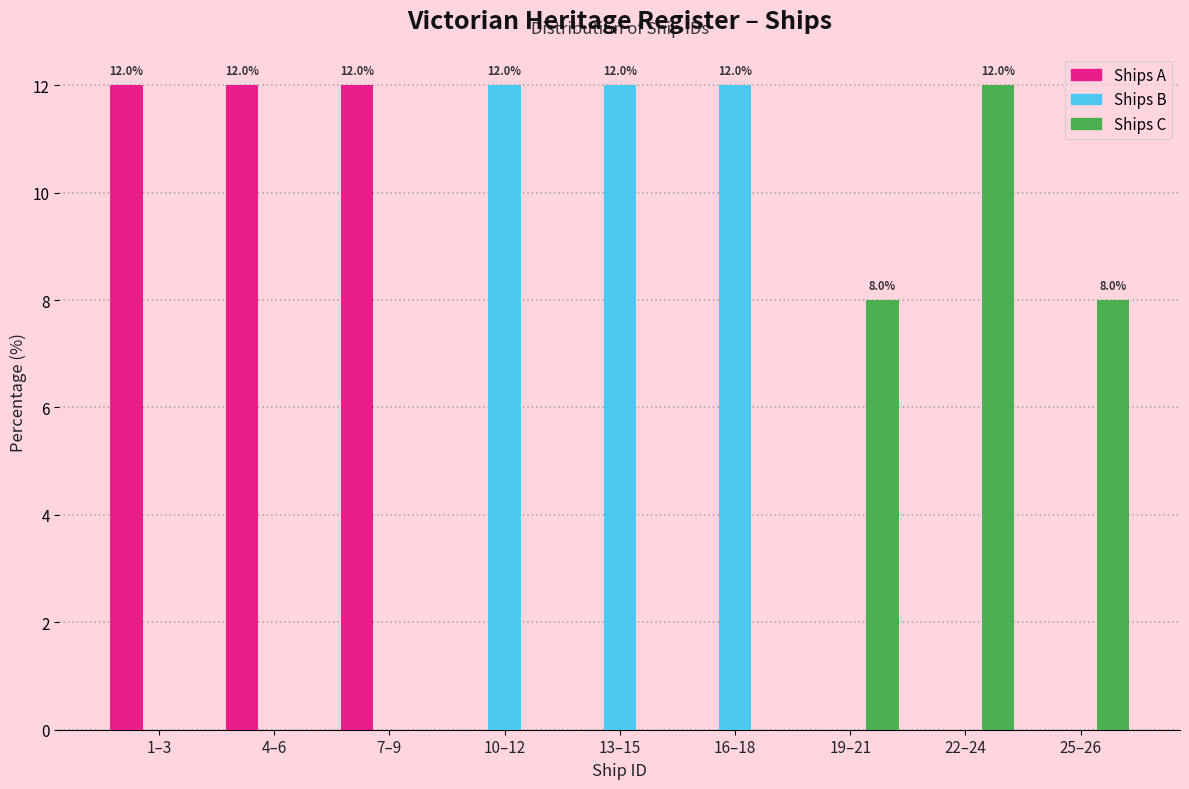

Reading left to right, transcribe all the data shown in this chart.

Ships A: 1–3=12	4–6=12	7–9=12	10–12=0	13–15=0	16–18=0	19–21=0	22–24=0	25–26=0
Ships B: 1–3=0	4–6=0	7–9=0	10–12=12	13–15=12	16–18=12	19–21=0	22–24=0	25–26=0
Ships C: 1–3=0	4–6=0	7–9=0	10–12=0	13–15=0	16–18=0	19–21=8	22–24=12	25–26=8